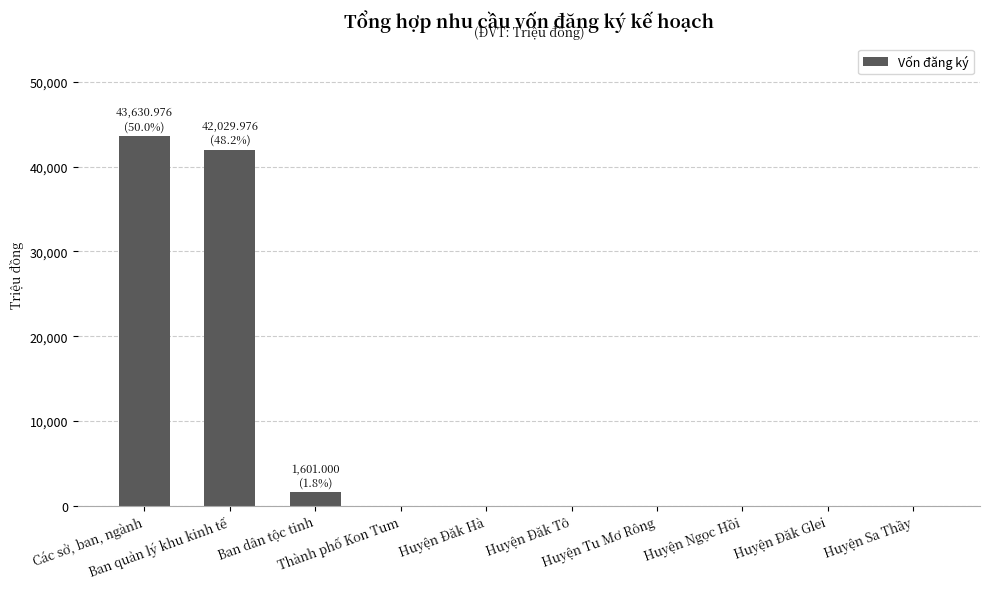

Where is the data nearest to the value 21815?

Ban dân tộc tinh